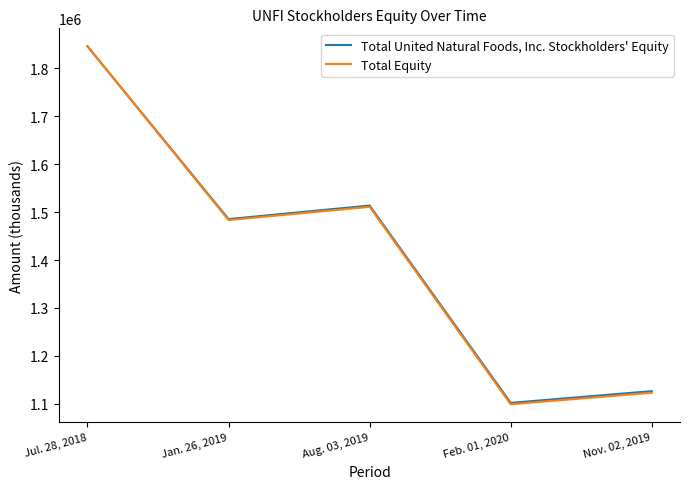

How many categories are shown in the chart?

5